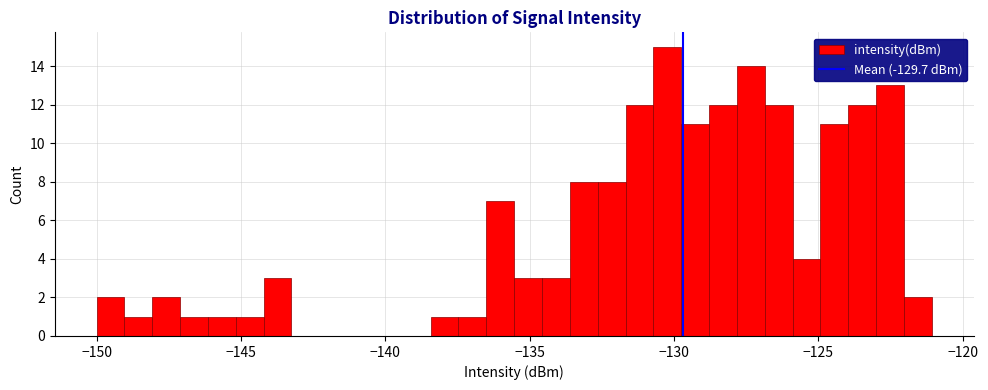

Read against the x-axis, roughly where is the centre of the tallest bar?

-130.0